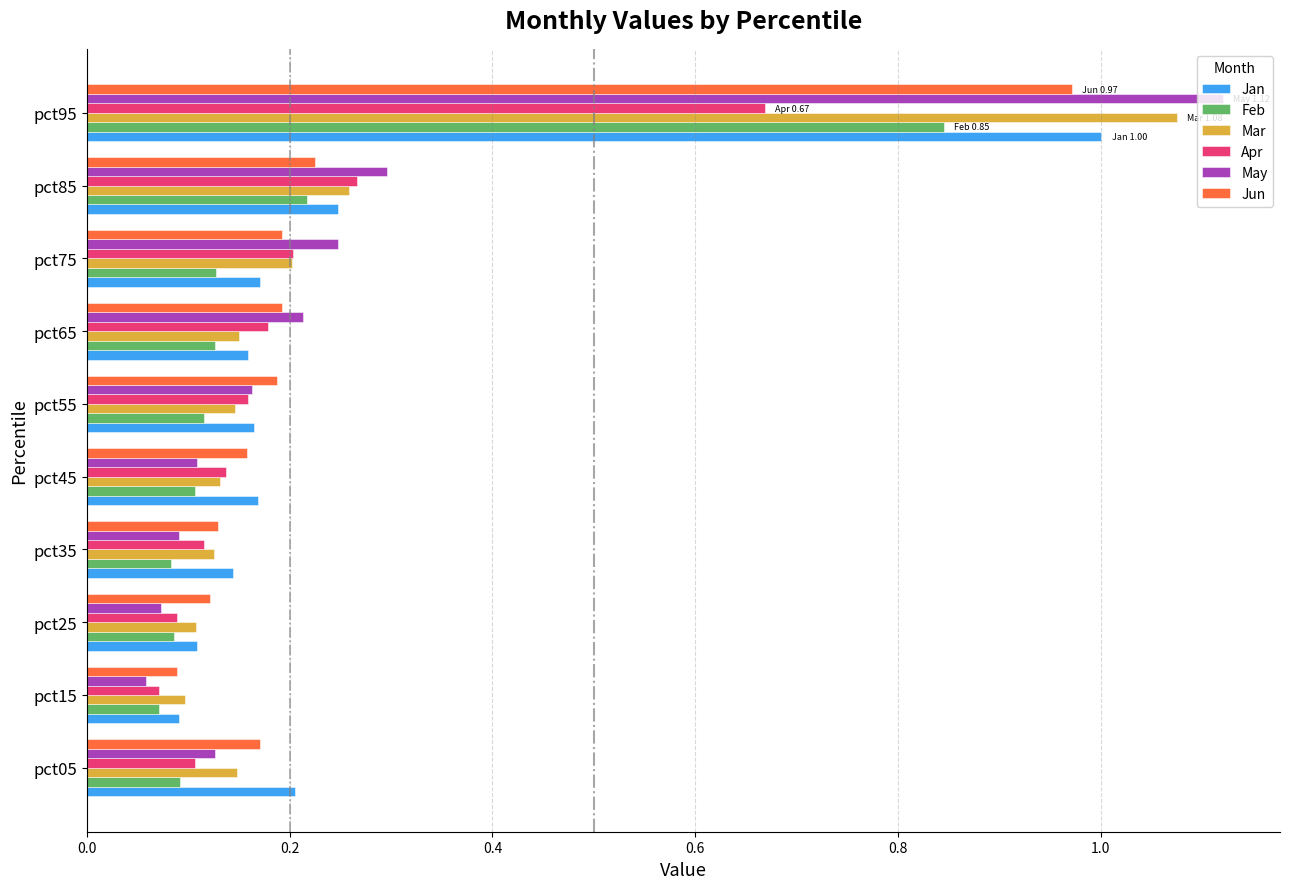

At which label does Feb reach its peak?

pct95